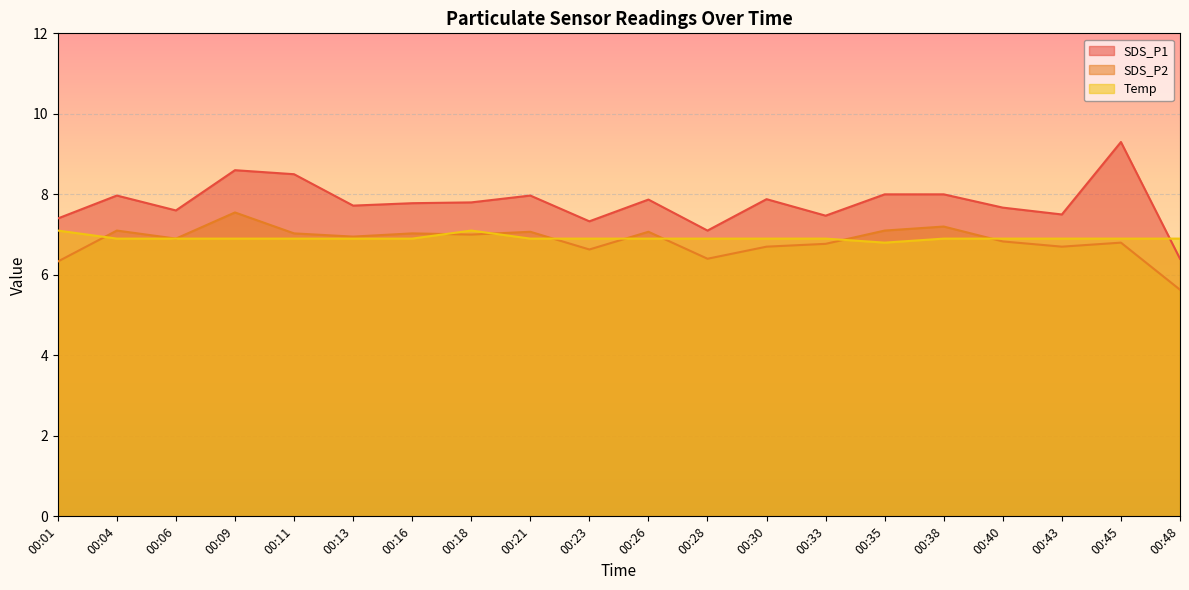

How many lines are shown in the chart?

3